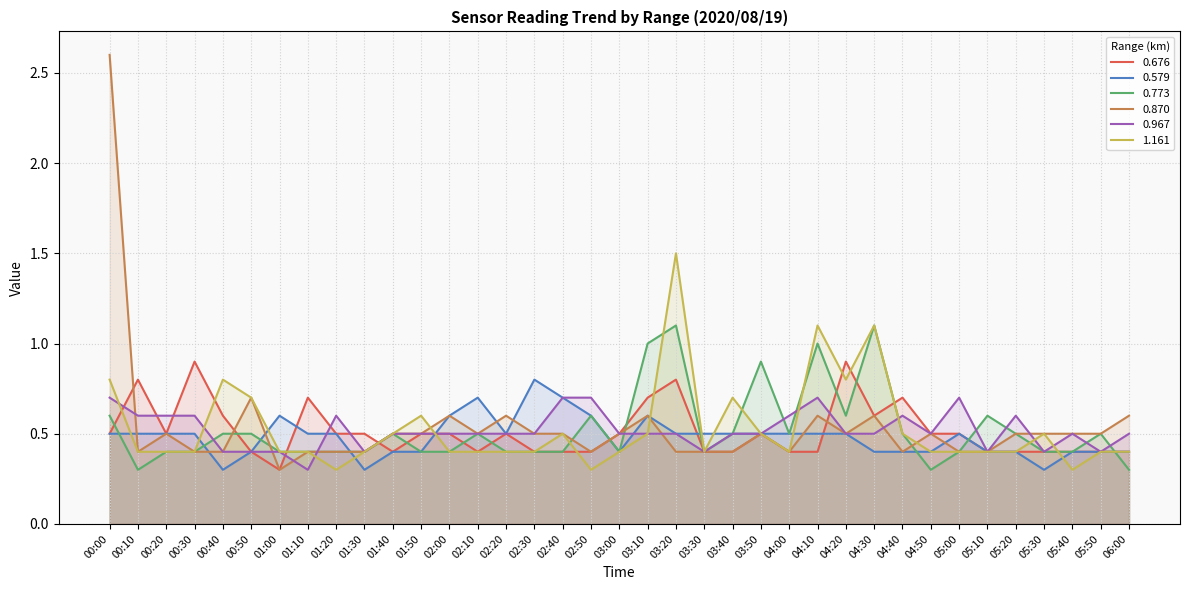

How many 0.967 values are between 0 and 1?

37